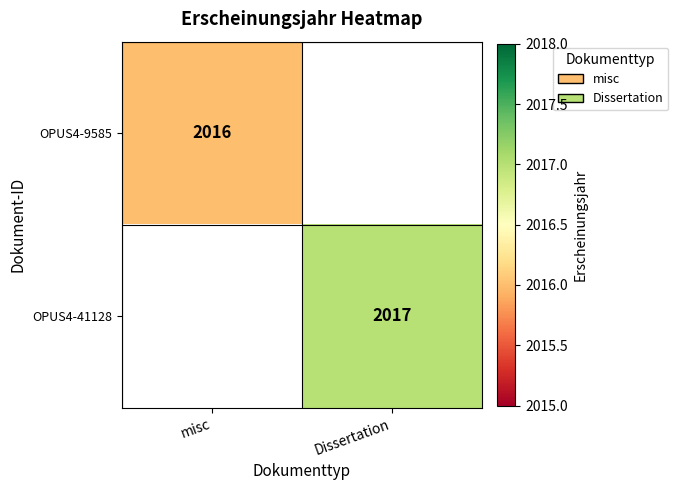

The OPUS4-9585 series shows 3155 at misc. True or false?

False